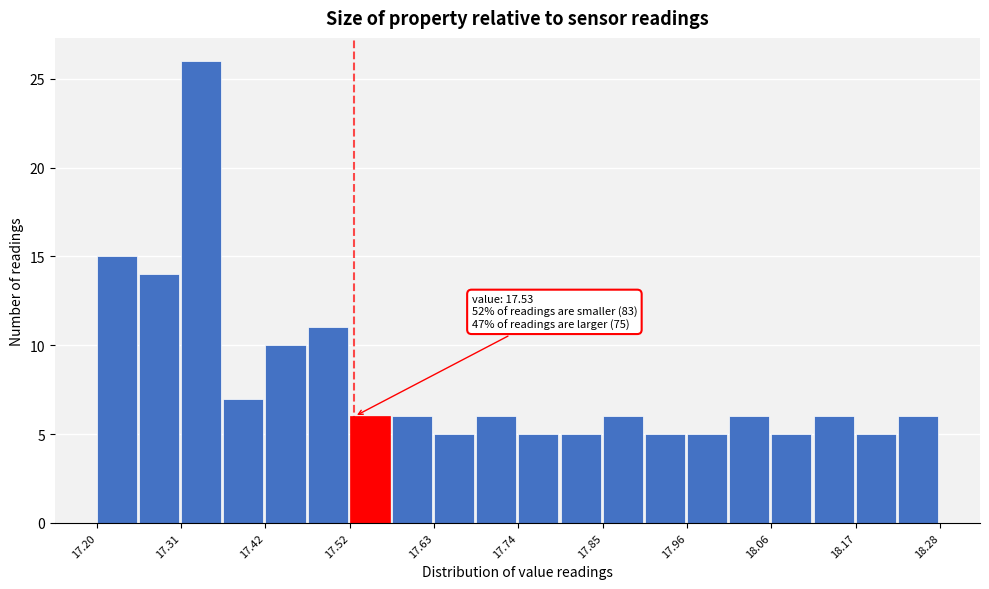

Around what value on the x-axis is the tallest bar? Give the approximate position of its centre, as read against the axis.

17.34